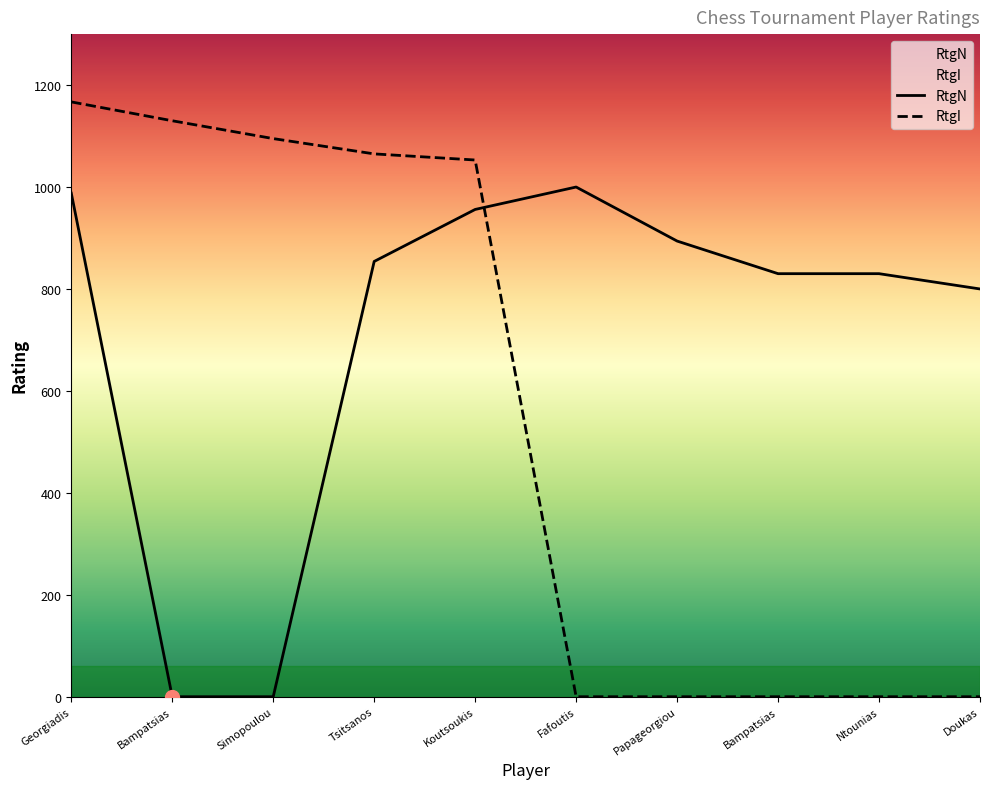

Which series has the largest total across all categories?

RtgN